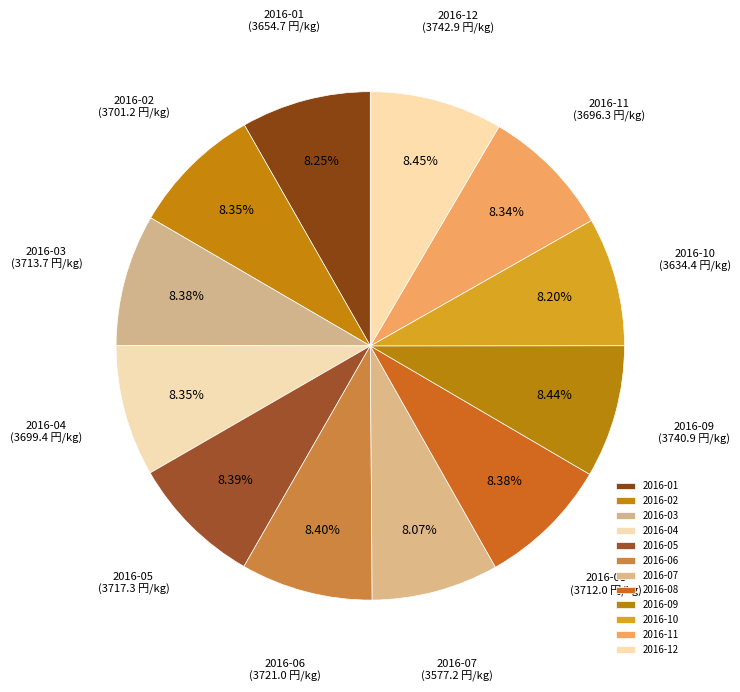

Is there a majority slice in this chart?

No